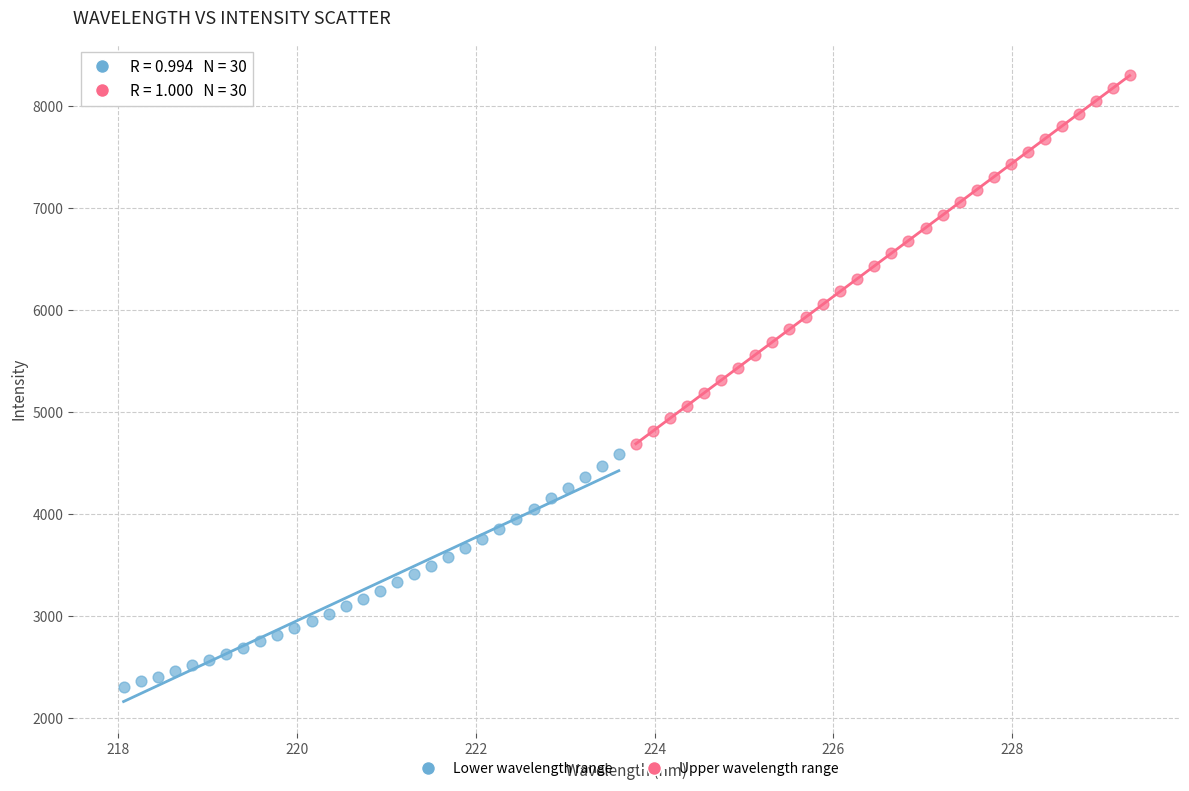

Which series contains the lowest Y value?

Lower wavelength range